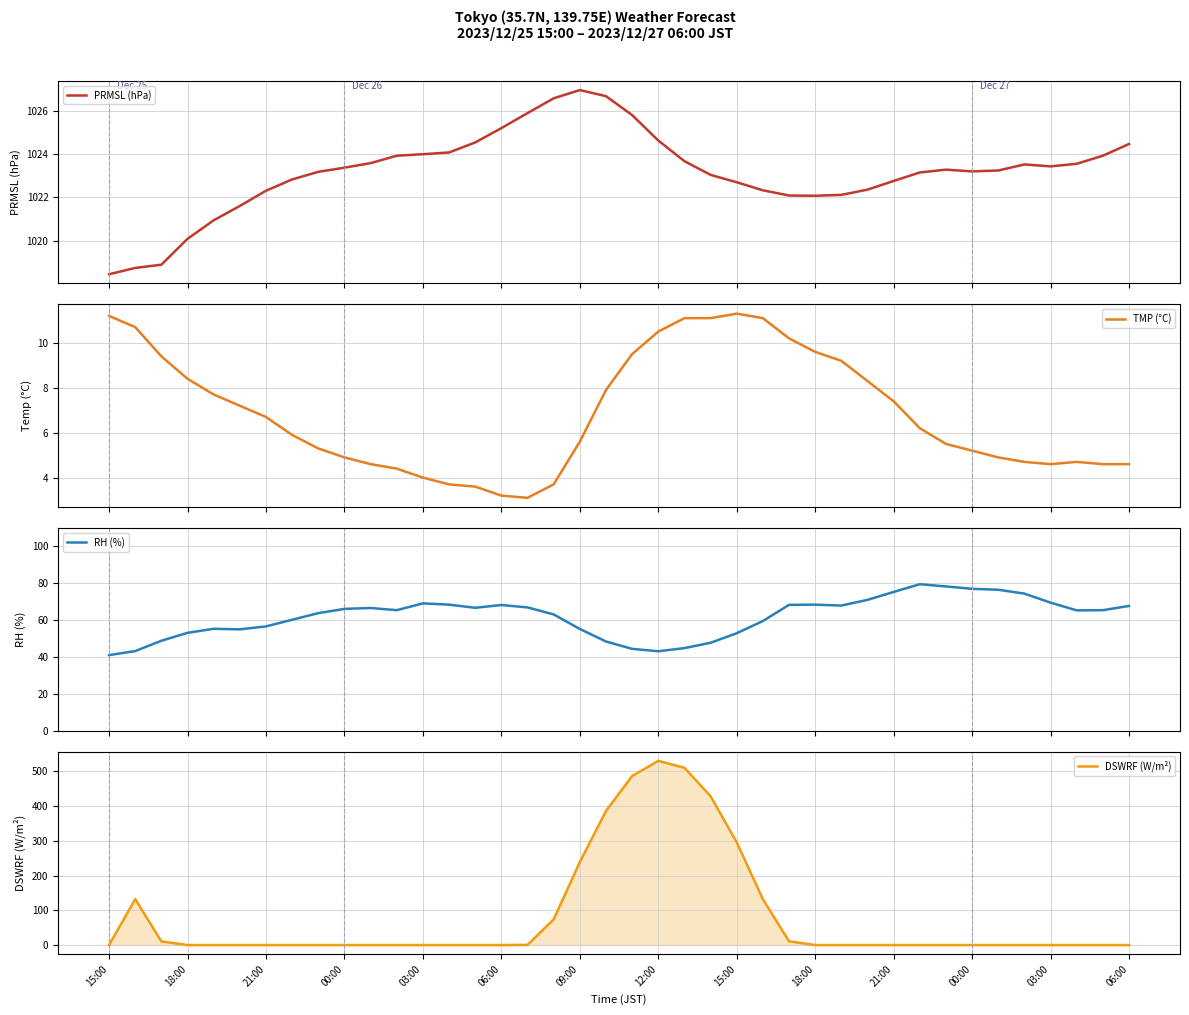

What is the sum of the DSWRF (W/m²) values at 09:00 and 22?

510.0